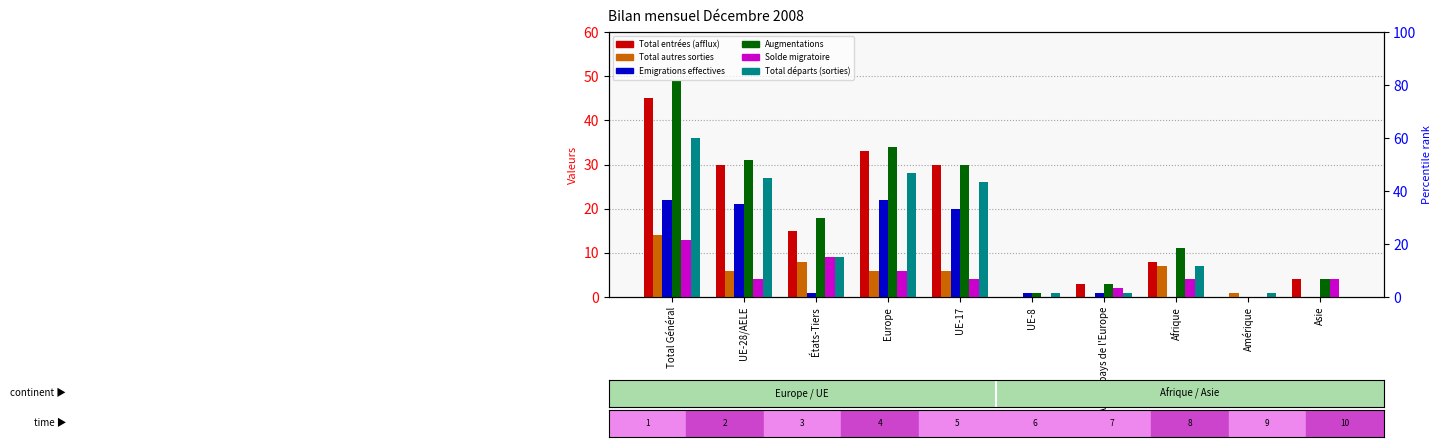

List the series in order of their peak value, highest first.

Augmentations, Total entrées (afflux), Total départs (sorties), Emigrations effectives, Total autres sorties, Solde migratoire